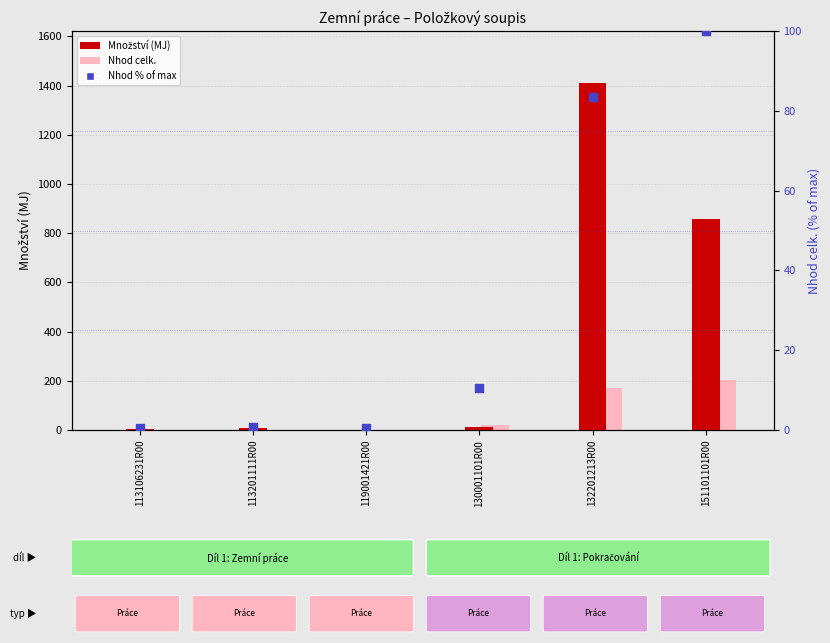

At how many categories does at least one series exceed 1245?

1